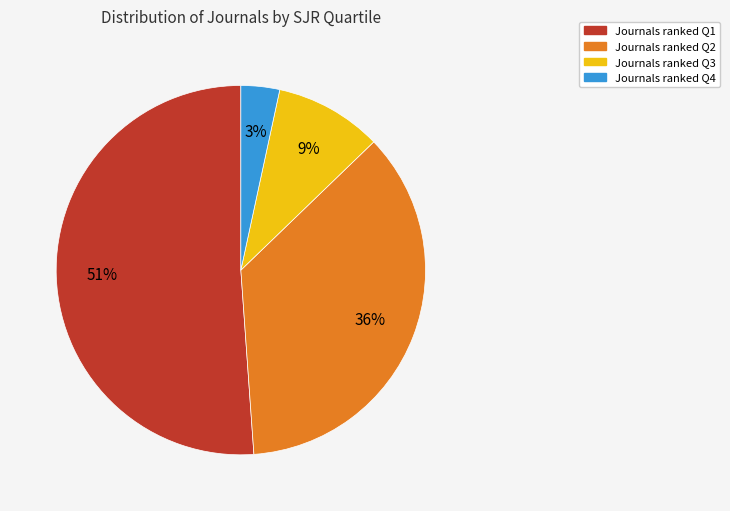

How many slices are in this pie chart?

4